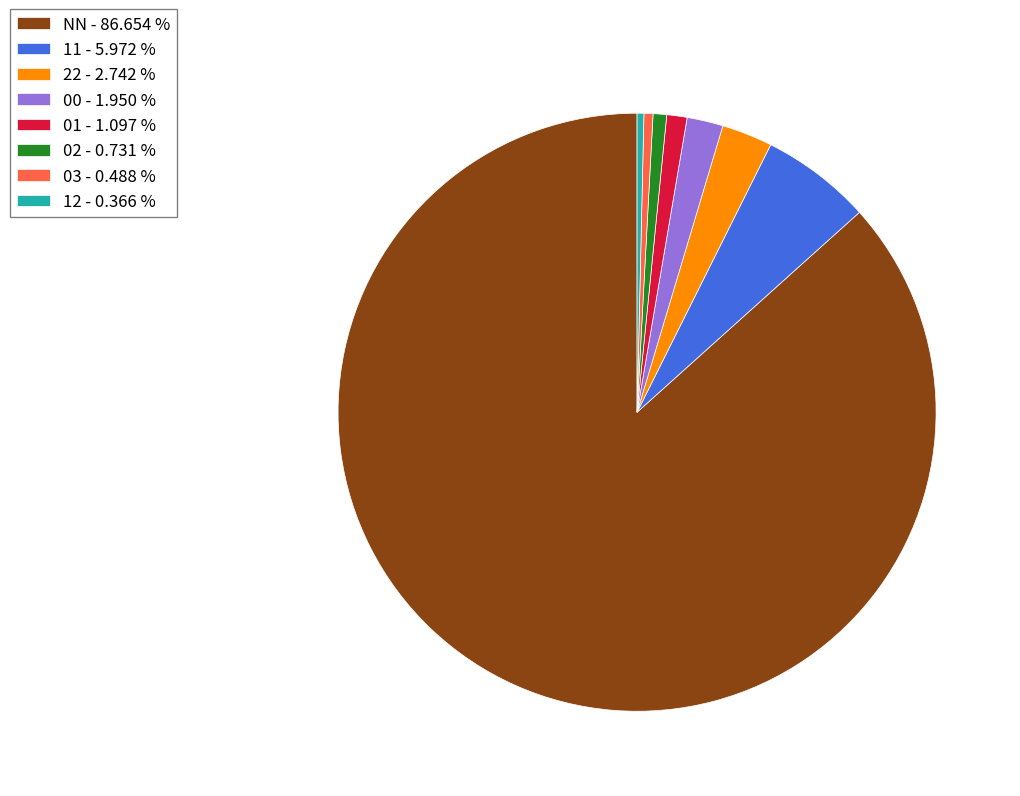

Is there any slice that represents more than half of the pie?

Yes